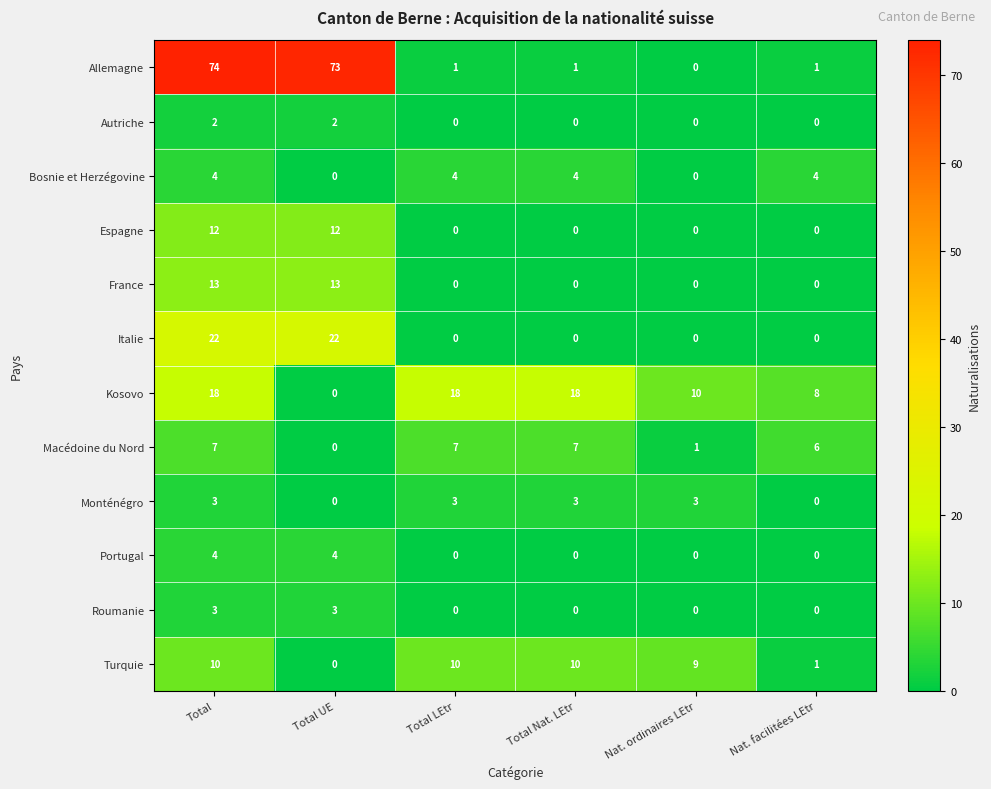

Read the Bosnie et Herzégovine value at Total.

4